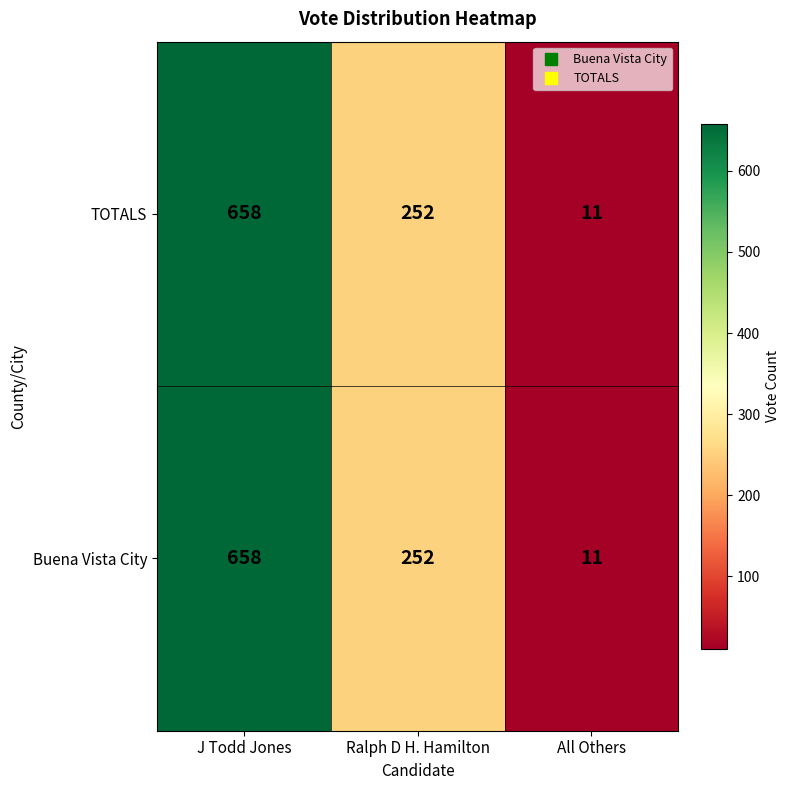

List the labels in order of TOTALS value, smallest first.

All Others, Ralph D H. Hamilton, J Todd Jones